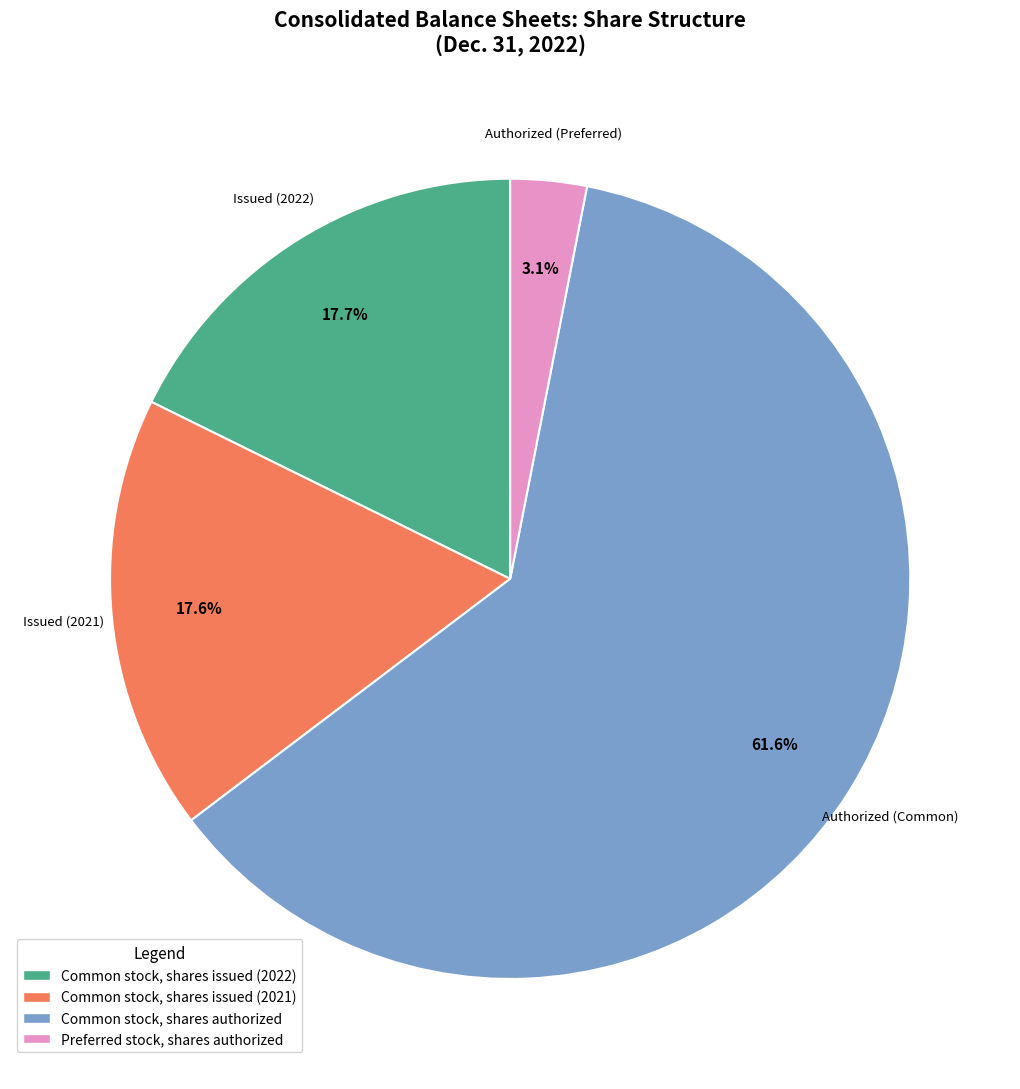

Which has a higher value, Preferred stock, shares authorized or Common stock, shares authorized?

Common stock, shares authorized